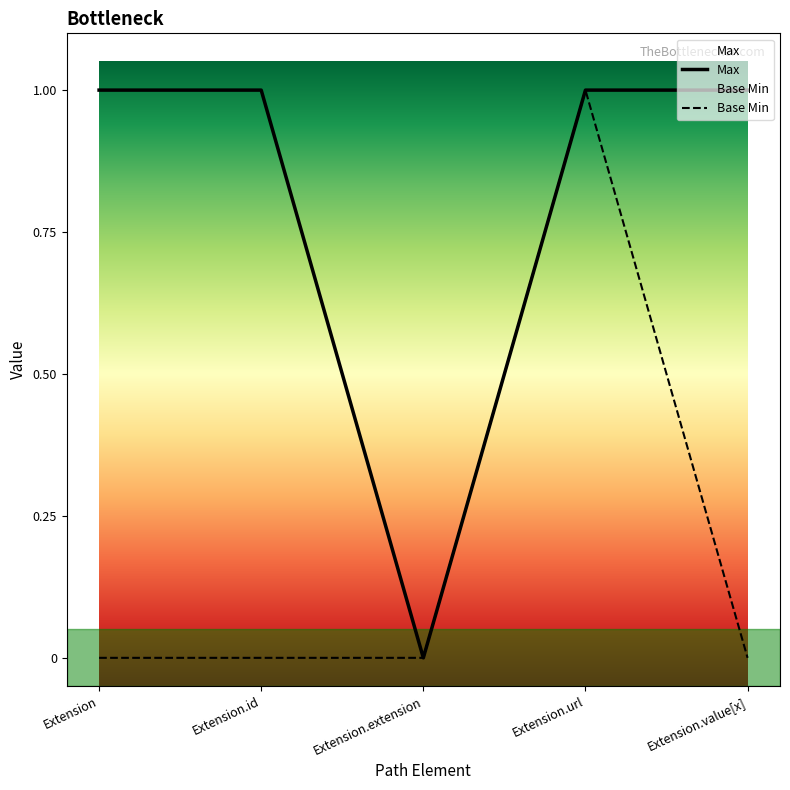

Reading right to left, extract all data points from this chart.

Max: Extension.value[x]=1	Extension.url=1	Extension.extension=0	Extension.id=1	Extension=1
Base Min: Extension.value[x]=0	Extension.url=1	Extension.extension=0	Extension.id=0	Extension=0